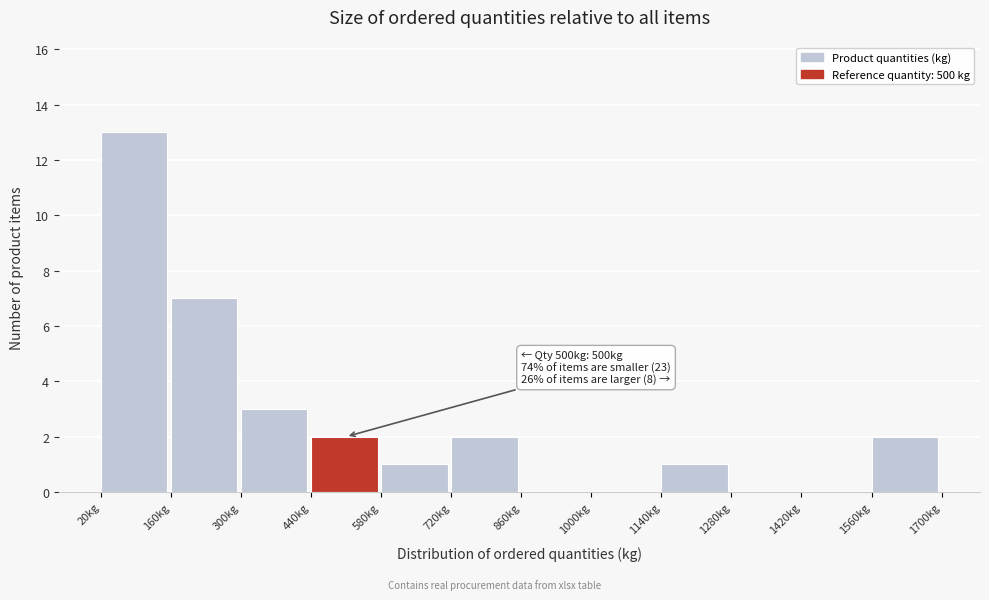

Over which range of the x-axis is the bar tallest?

20 to 160